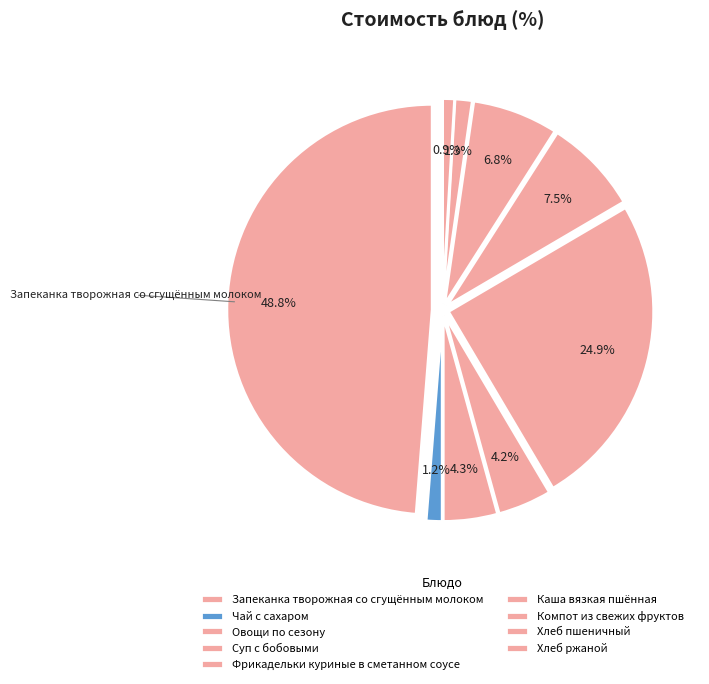

To the nearest percent, what percentage of the pie is Компот из свежих фруктов?

7%